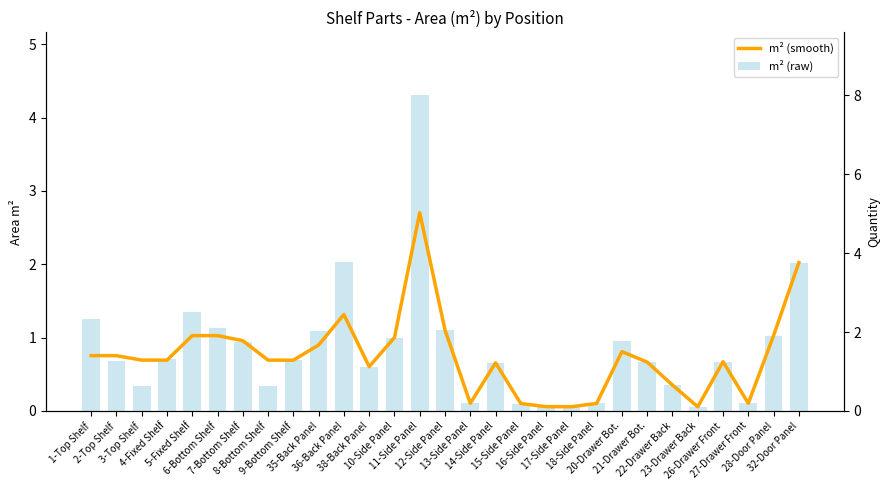

What is the difference between the second highest and second lowest values in the Qty series?

7.0